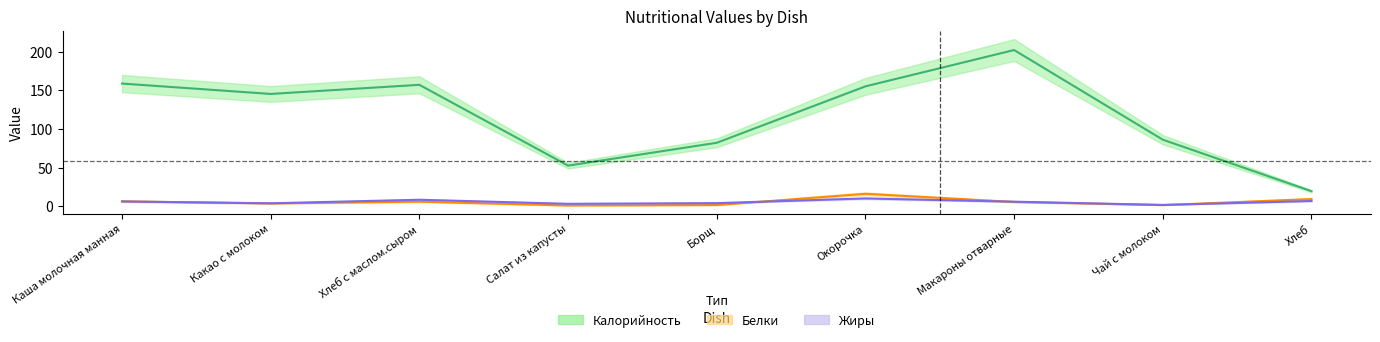

Reading left to right, what are all the values shown in this chart?

Калорийность: Каша молочная манная=158.6	Какао с молоком=145.2	Хлеб с маслом.сыром=157.0	Салат из капусты=52.4	Борщ=82.0	Окорочка=155.0	Макароны отварные=202.0	Чай с молоком=86.0	Хлеб=19.4
Белки: Каша молочная манная=6.2	Какао с молоком=3.5	Хлеб с маслом.сыром=5.8	Салат из капусты=0.8	Борщ=1.4	Окорочка=16.0	Макароны отварные=5.5	Чай с молоком=1.4	Хлеб=9.2
Жиры: Каша молочная манная=6.1	Какао с молоком=3.7	Хлеб с маслом.сыром=8.3	Салат из капусты=3.0	Борщ=3.9	Окорочка=10.0	Макароны отварные=5.8	Чай с молоком=1.6	Хлеб=6.7